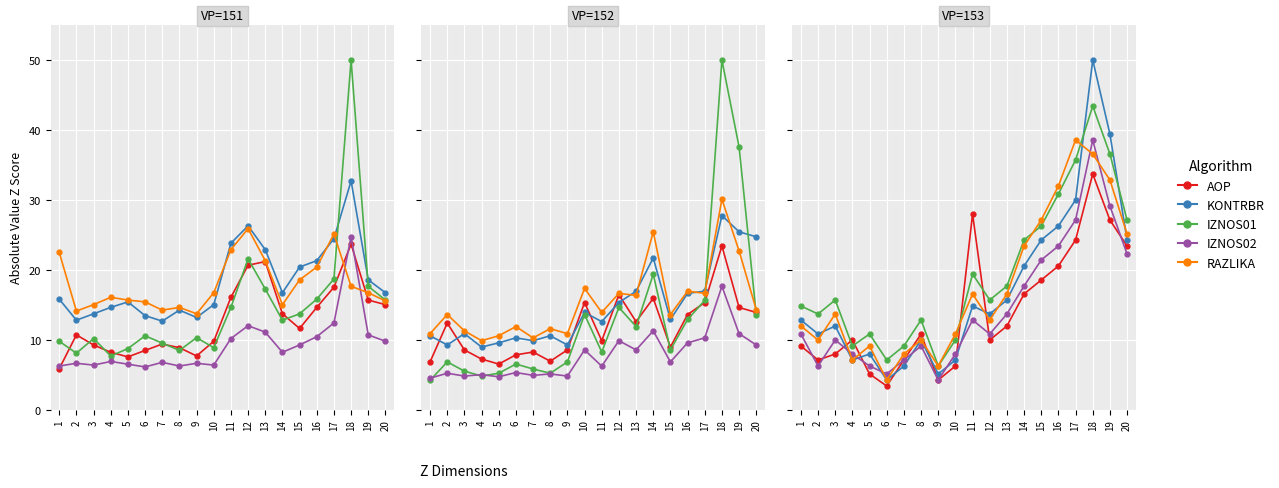

What value does the KONTRBR series have at 12?

13.7